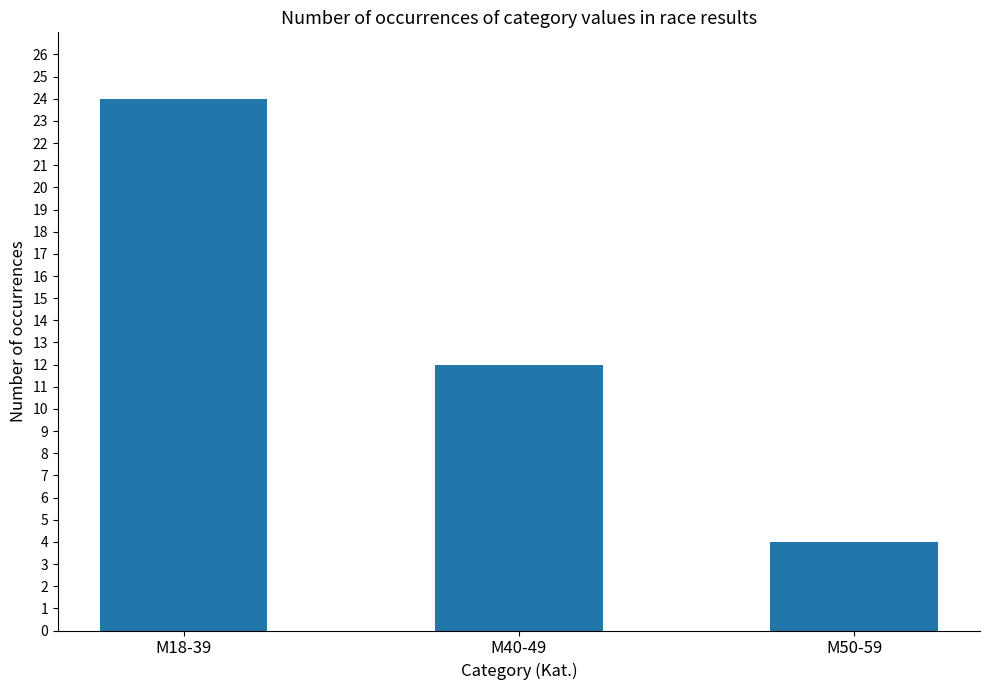

Reading left to right, what are all the values shown in this chart?

M18-39=24	M40-49=12	M50-59=4